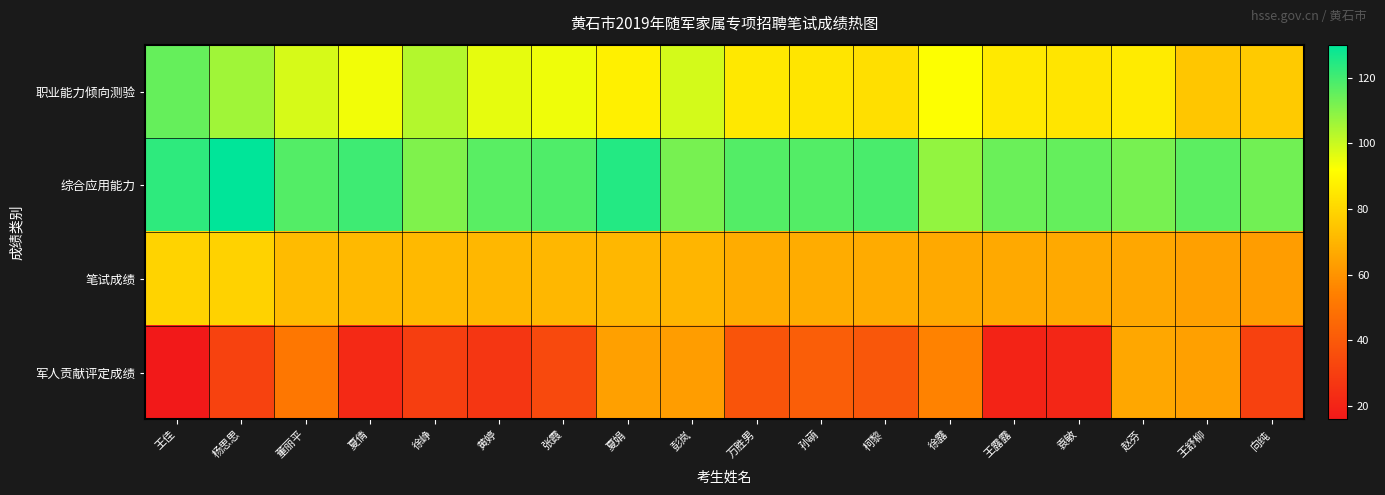

What is the spread (max minus min) of values at 徐峥?

81.0